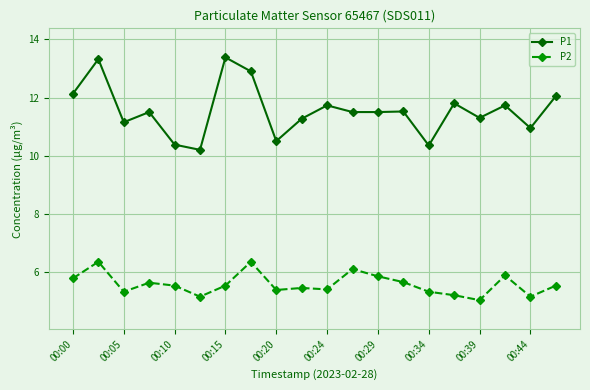

Rank the series by their maximum value, from lowest to highest.

P2, P1